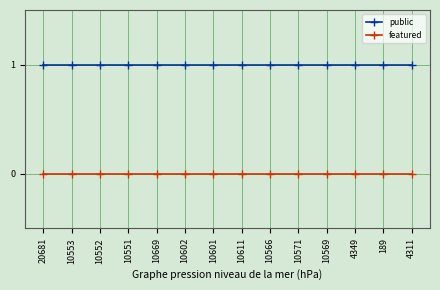

Reading left to right, extract all data points from this chart.

public: 20681=1	10553=1	10552=1	10551=1	10669=1	10602=1	10601=1	10611=1	10566=1	10571=1	10569=1	4349=1	189=1	4311=1
featured: 20681=0	10553=0	10552=0	10551=0	10669=0	10602=0	10601=0	10611=0	10566=0	10571=0	10569=0	4349=0	189=0	4311=0